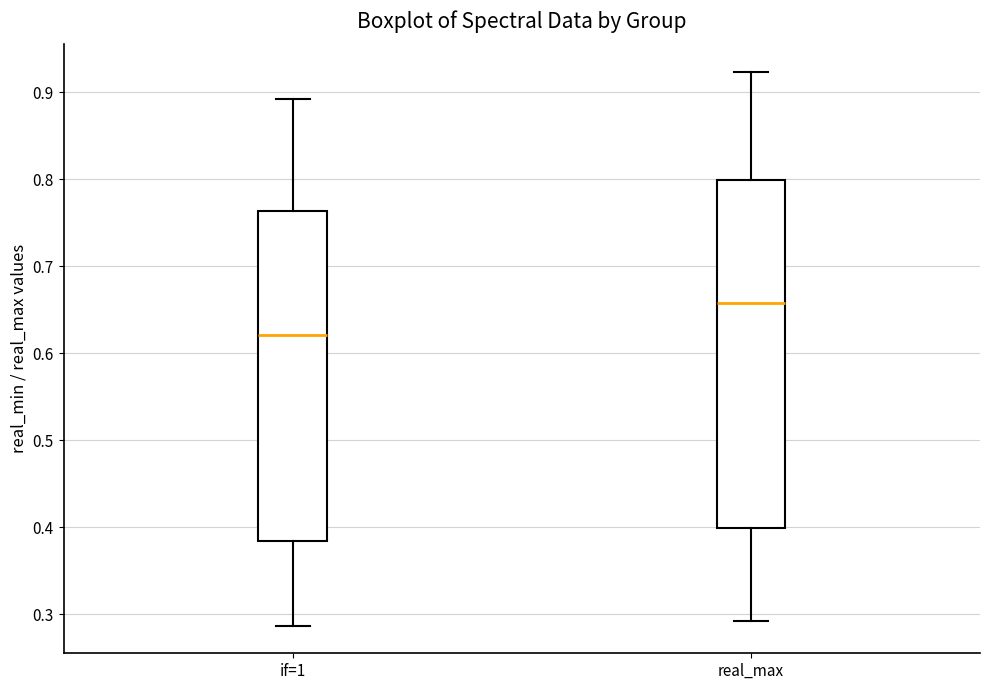

Comparing the boxes themselves (not the whiskers), which one is the tallest?

real_max